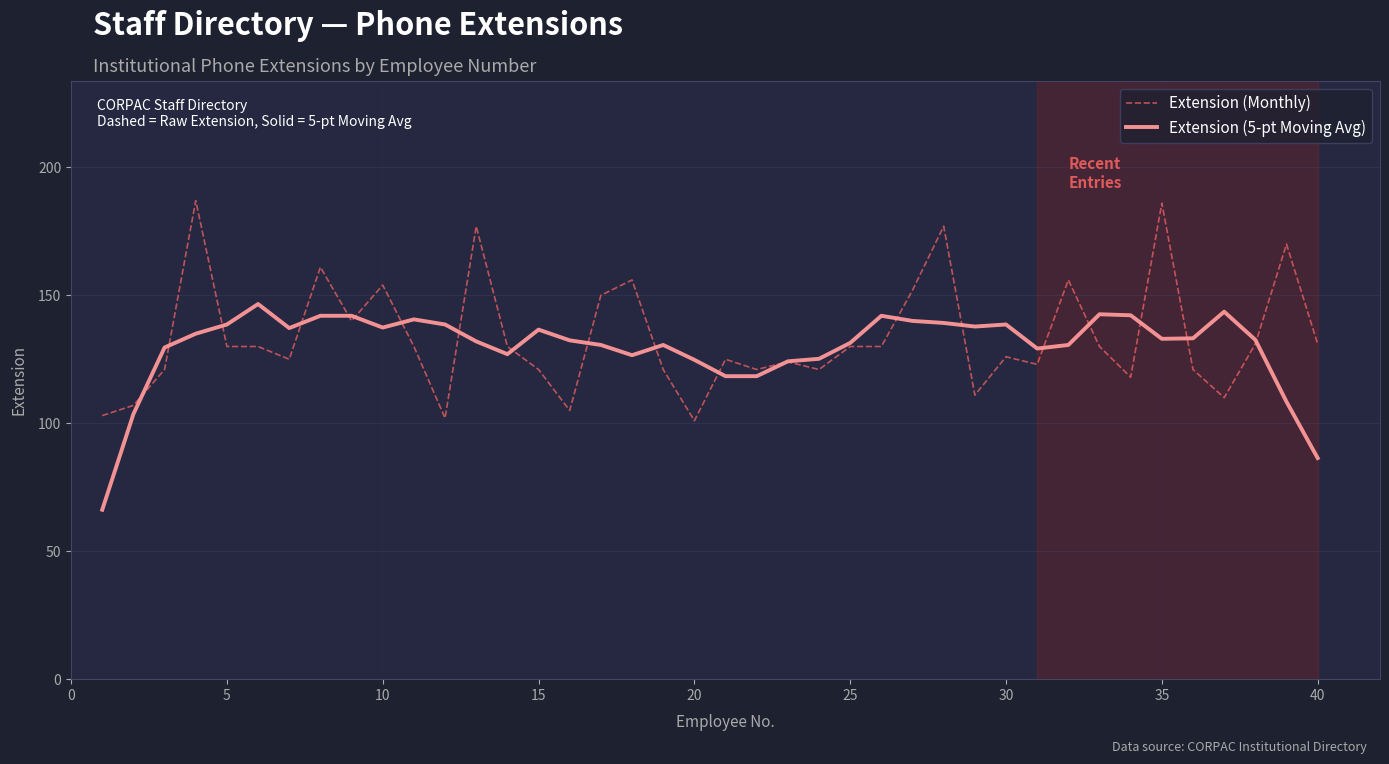

What is the maximum value shown in the chart?

187.0